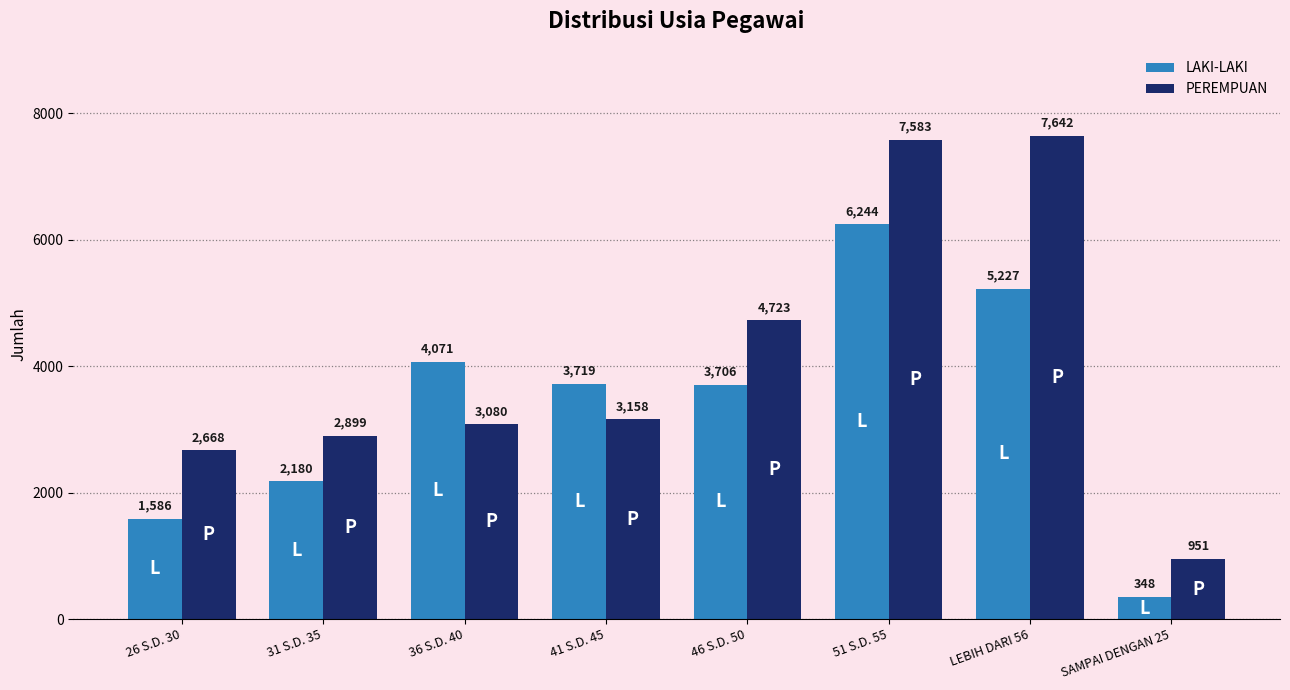

What position from the right is SAMPAI DENGAN 25?

1